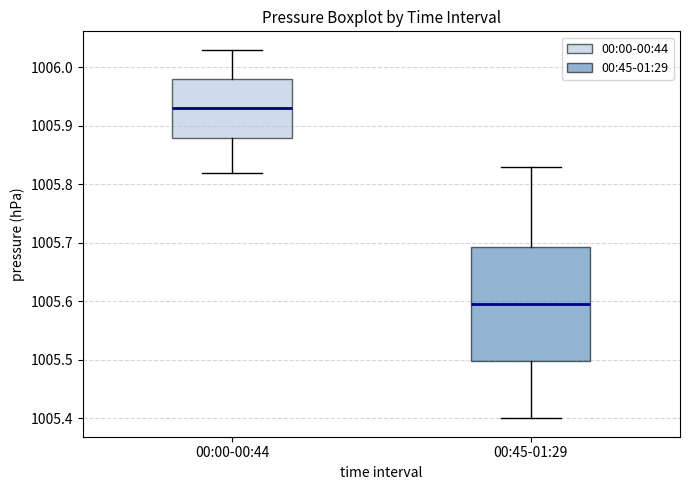

Reading left to right, read every box against the y-axis: the position of its median line, the range the box covers, and the ends of its whiskers. The values are not printed on the chart, so give them approximately, as read against the axis.

00:00-00:44: median 1005.93, box 1005.88 to 1005.98, whiskers 1005.82 to 1006.03
00:45-01:29: median 1005.60, box 1005.50 to 1005.69, whiskers 1005.40 to 1005.83